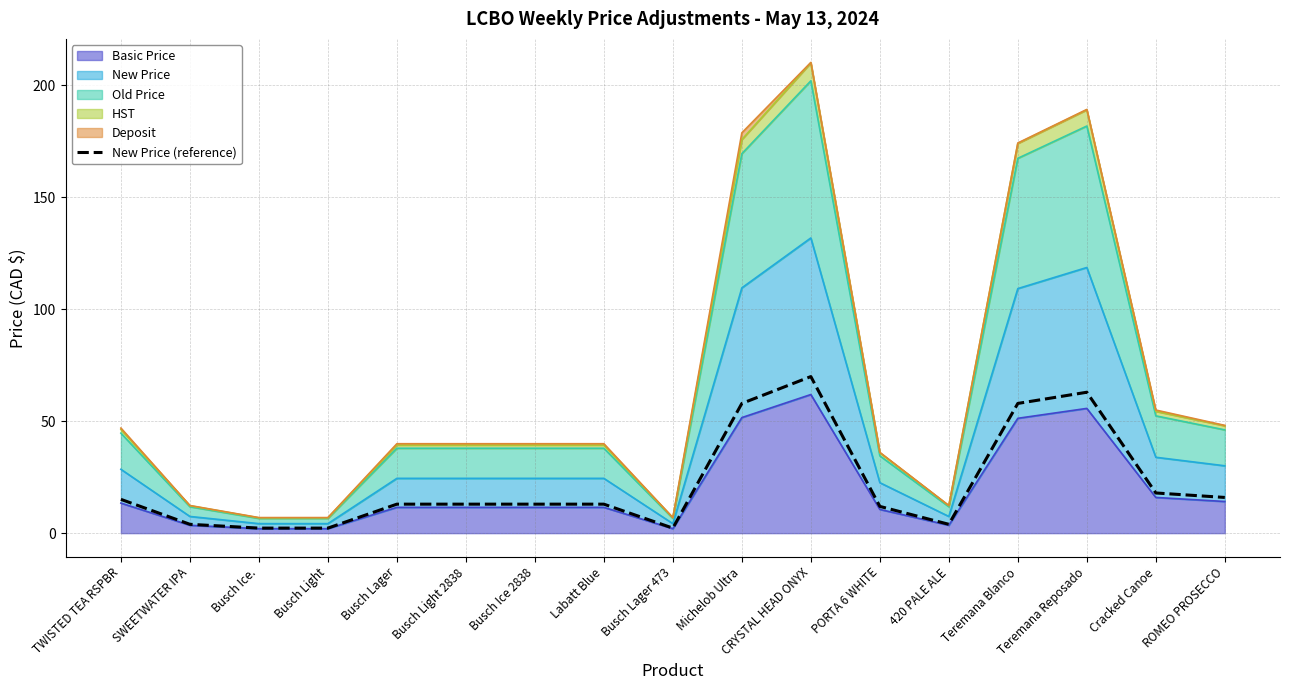

Does the chart display data point markers on the line(s)?

No